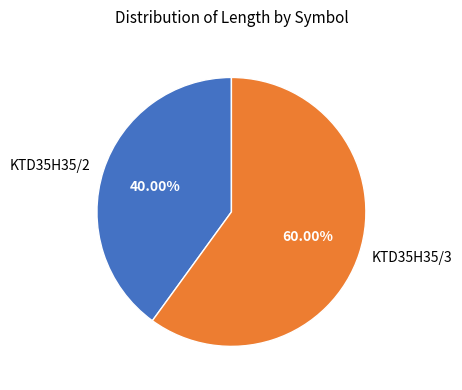

To the nearest percent, what is the combined percentage of KTD35H35/3 and KTD35H35/2?

100%